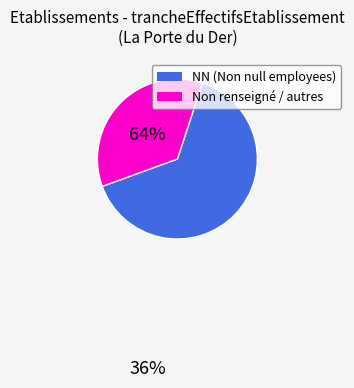

Does any single category account for the majority?

Yes